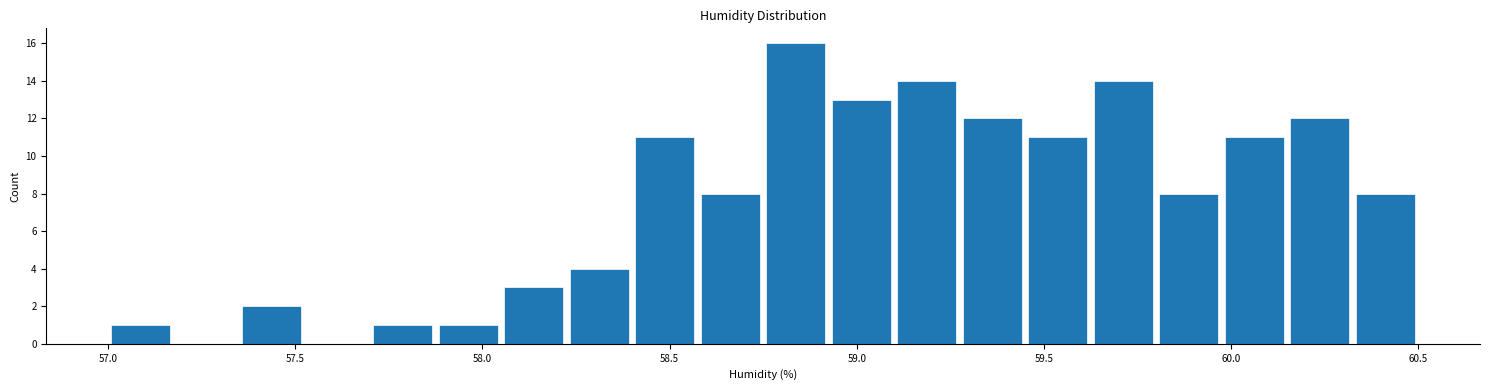

Read against the x-axis, roughly where is the centre of the tallest bar?

58.85